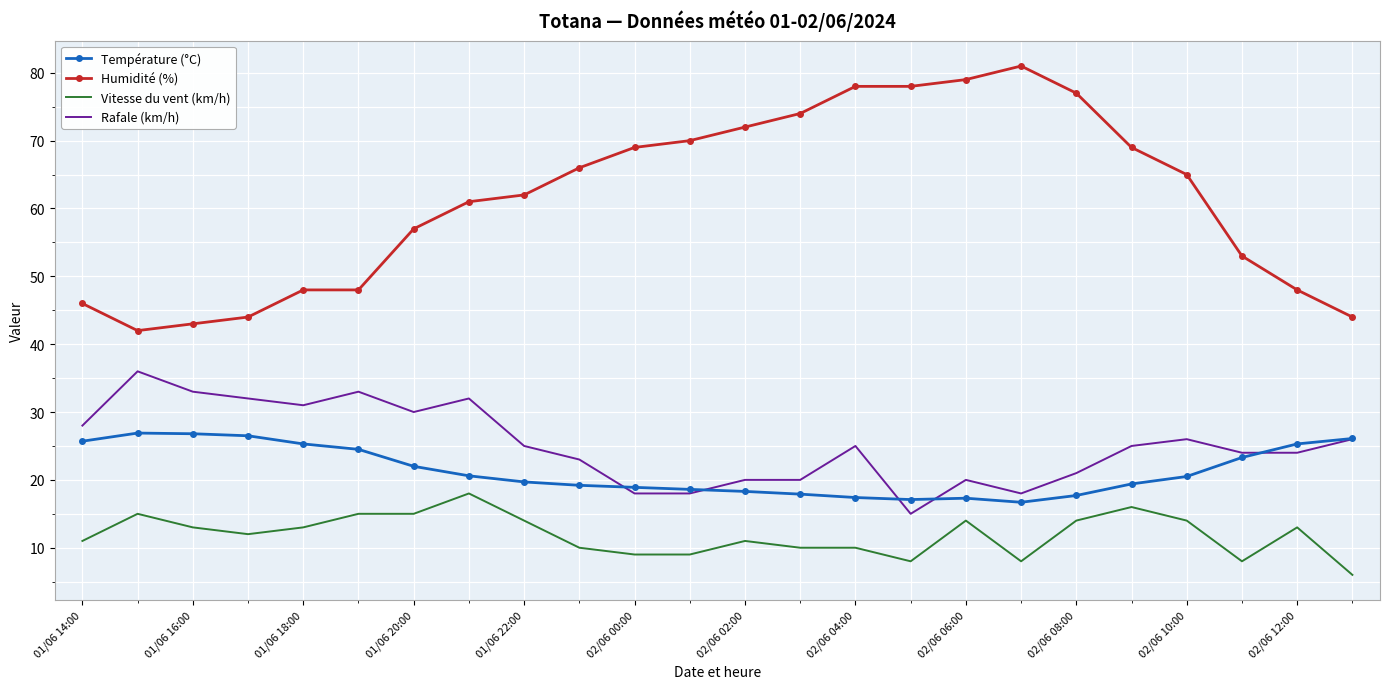

List the series in order of their peak value, highest first.

Humidité (%), Rafale (km/h), Température (°C), Vitesse du vent (km/h)